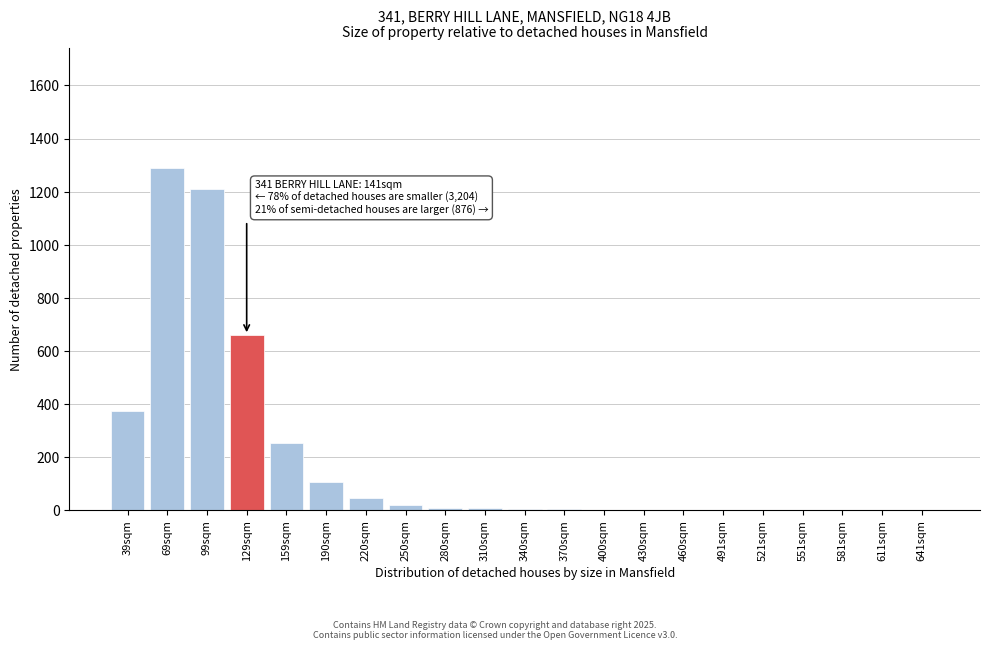

What is the sum of all values?

4002